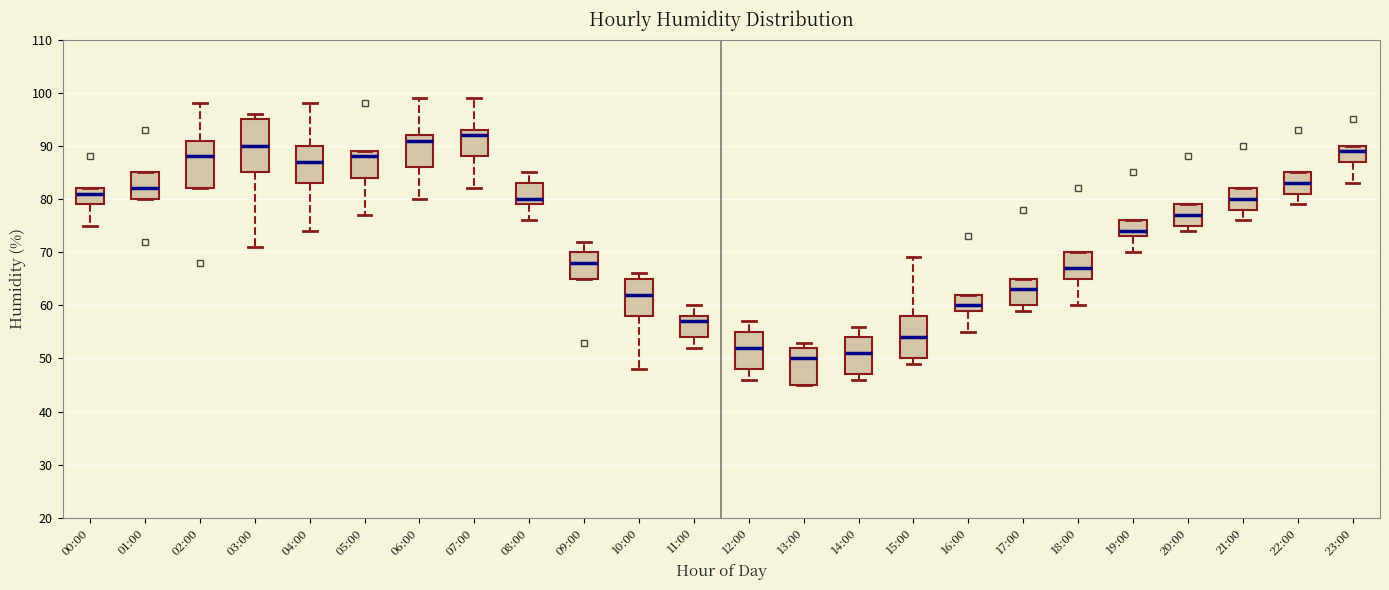

Reading left to right, transcribe this box plot: for each box, give where its median line is, the range the box spans, and where its two whiskers end, as read against the y-axis. The values are not printed on the chart, so give them approximately, as read against the axis.

00:00: median 81, box 79 to 82, whiskers 75 to 82
01:00: median 82, box 80 to 85, whiskers 80 to 85
02:00: median 88, box 82 to 91, whiskers 82 to 98
03:00: median 90, box 85 to 95, whiskers 71 to 96
04:00: median 87, box 83 to 90, whiskers 74 to 98
05:00: median 88, box 84 to 89, whiskers 77 to 89
06:00: median 91, box 86 to 92, whiskers 80 to 99
07:00: median 92, box 88 to 93, whiskers 82 to 99
08:00: median 80, box 79 to 83, whiskers 76 to 85
09:00: median 68, box 65 to 70, whiskers 65 to 72
10:00: median 62, box 58 to 65, whiskers 48 to 66
11:00: median 57, box 54 to 58, whiskers 52 to 60
12:00: median 52, box 48 to 55, whiskers 46 to 57
13:00: median 50, box 45 to 52, whiskers 45 to 53
14:00: median 51, box 47 to 54, whiskers 46 to 56
15:00: median 54, box 50 to 58, whiskers 49 to 69
16:00: median 60, box 59 to 62, whiskers 55 to 62
17:00: median 63, box 60 to 65, whiskers 59 to 65
18:00: median 67, box 65 to 70, whiskers 60 to 70
19:00: median 74, box 73 to 76, whiskers 70 to 76
20:00: median 77, box 75 to 79, whiskers 74 to 79
21:00: median 80, box 78 to 82, whiskers 76 to 82
22:00: median 83, box 81 to 85, whiskers 79 to 85
23:00: median 89, box 87 to 90, whiskers 83 to 90